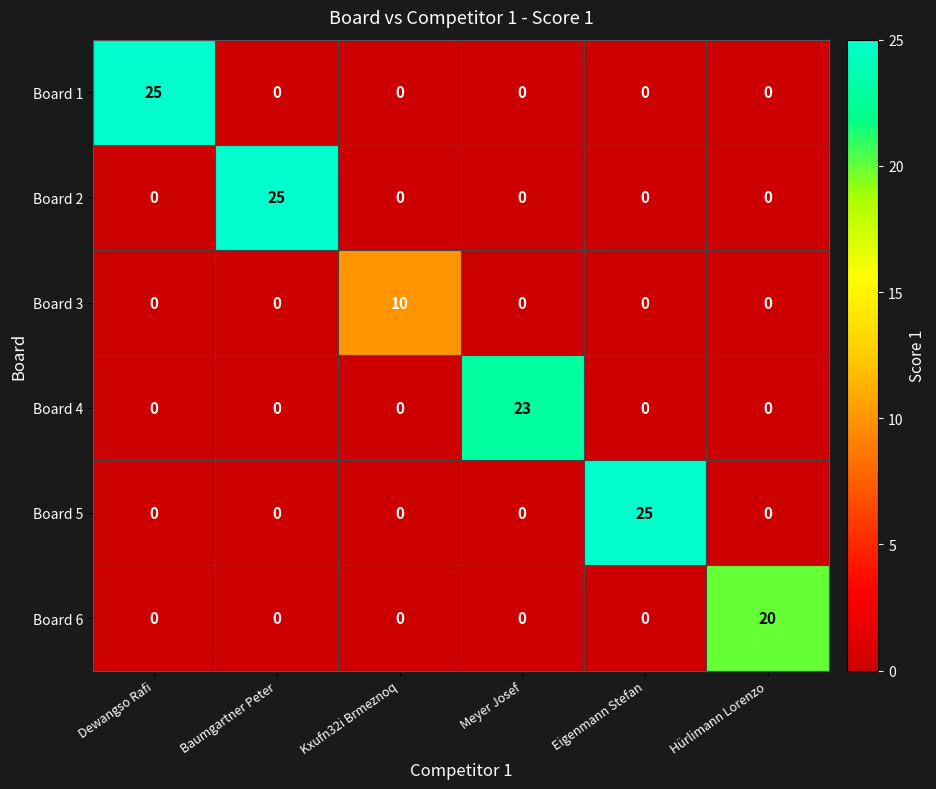

What is the total value across all series at Baumgartner Peter?

25